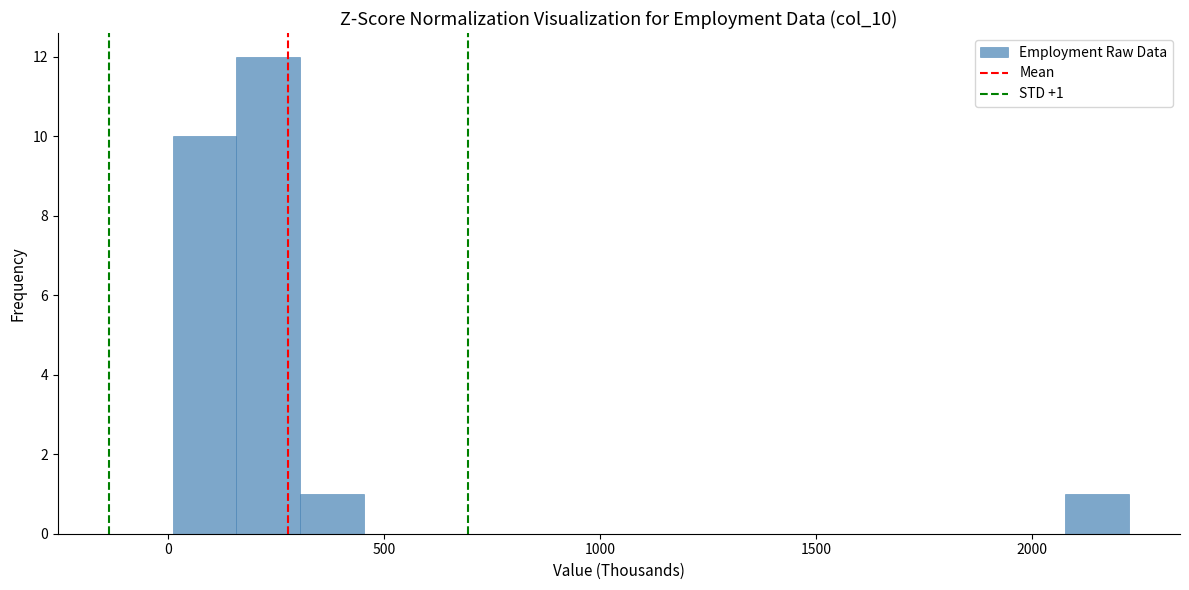

Around what value on the x-axis is the tallest bar? Give the approximate position of its centre, as read against the axis.

250